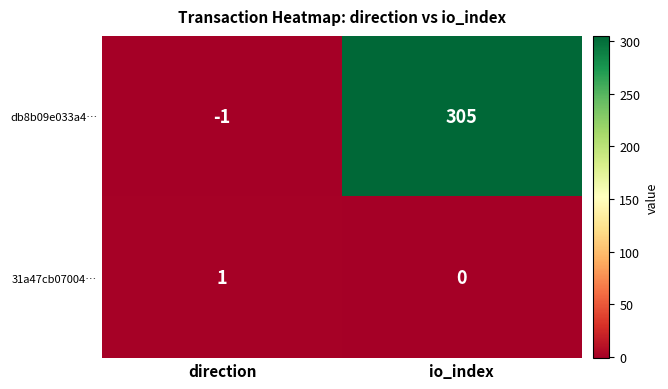

Count the number of categories in the chart.

2